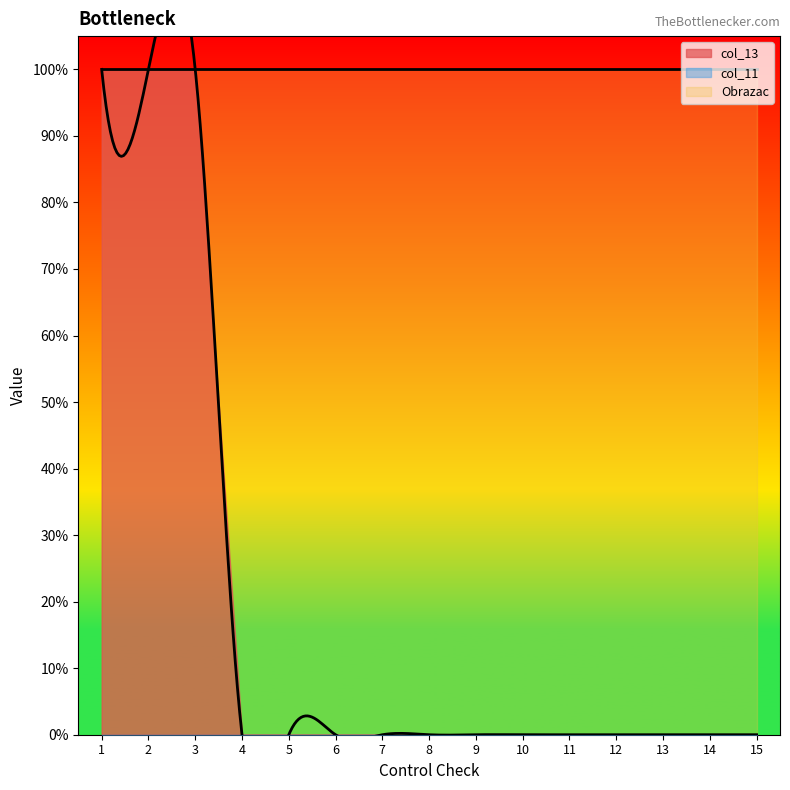

True or false: Obrazac has more than 2 interior local peaks.

False